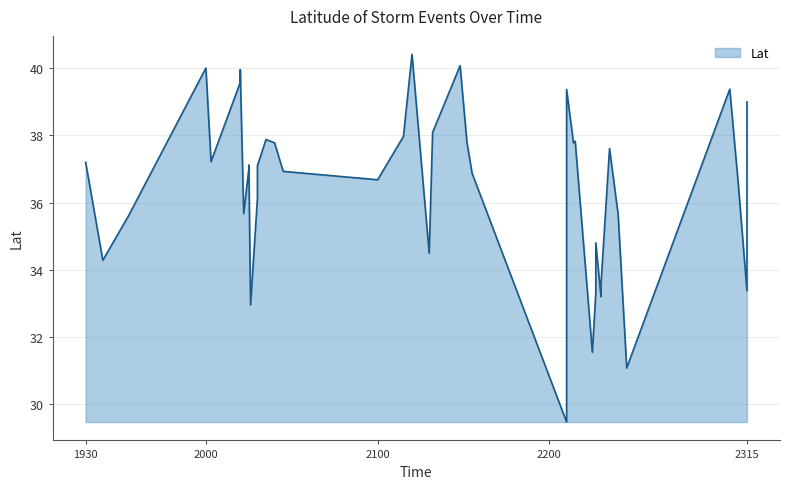

What is the change in value from 1930 to 2214?

+0.6